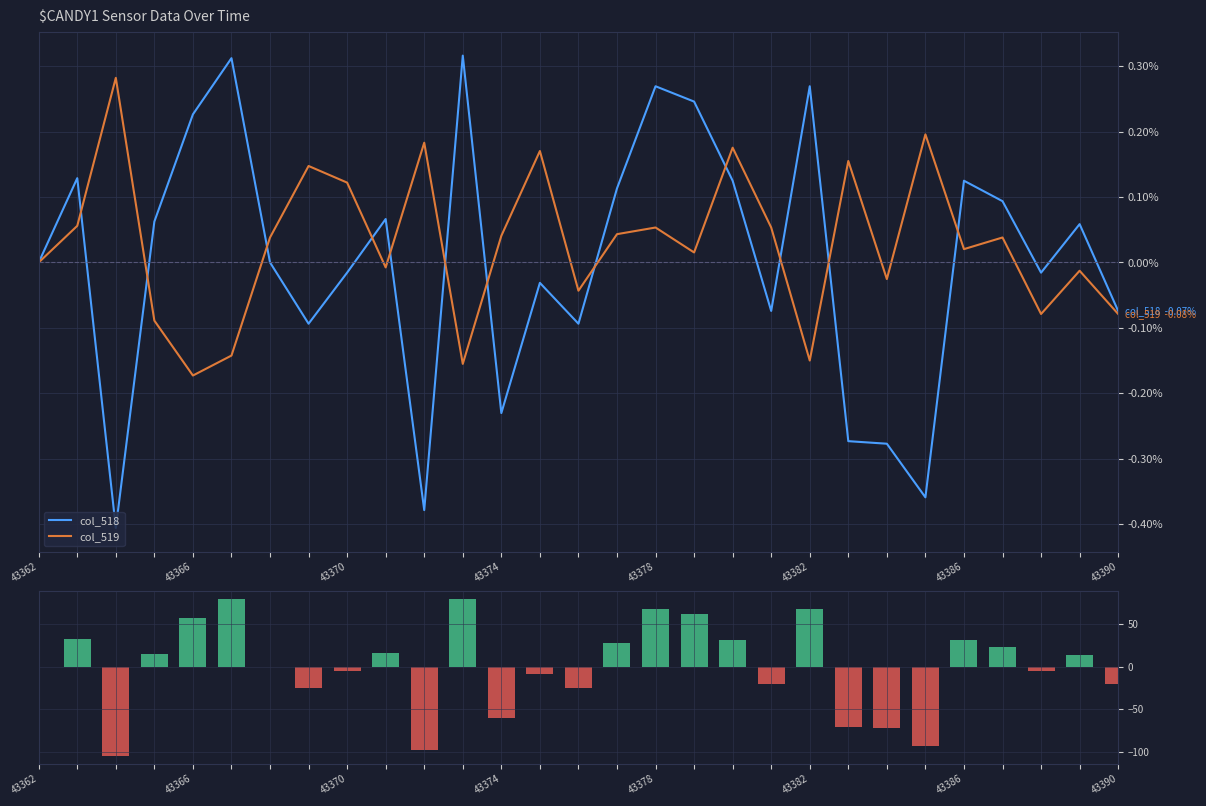

How many groups of bars are there?

29